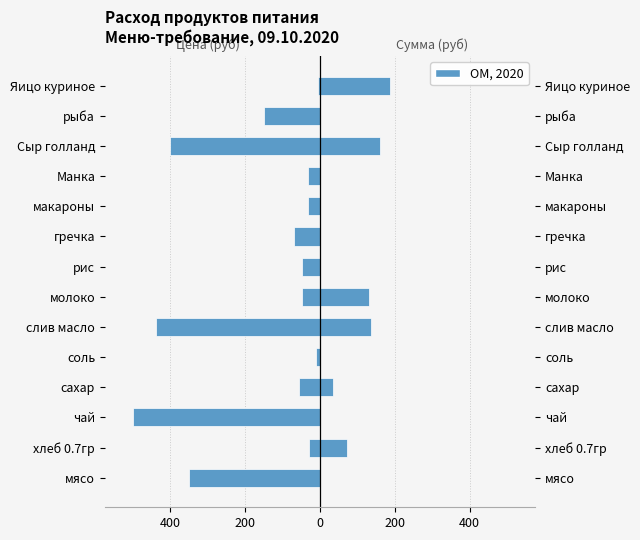

The value of Сумма (руб) at мясо is -112.9. True or false?

False